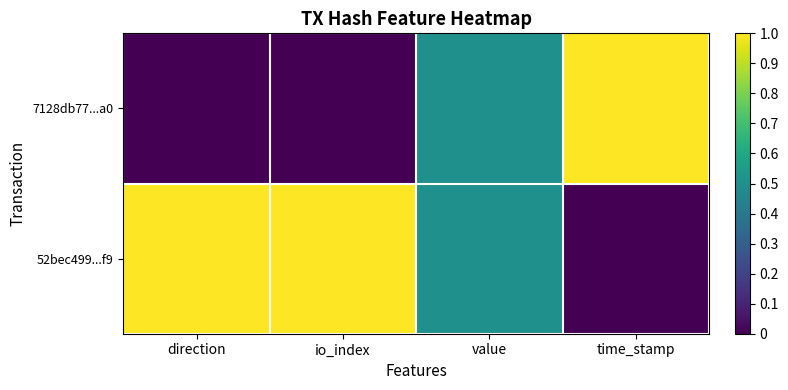

Reading left to right, extract all data points from this chart.

7128db77...a0: direction=0.0	io_index=0.0	value=0.5	time_stamp=1.0
52bec499...f9: direction=1.0	io_index=1.0	value=0.5	time_stamp=0.0